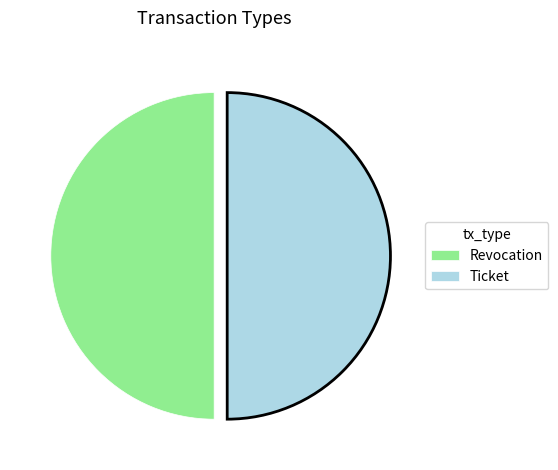

The Ticket slice represents 50% of the pie. True or false?

True